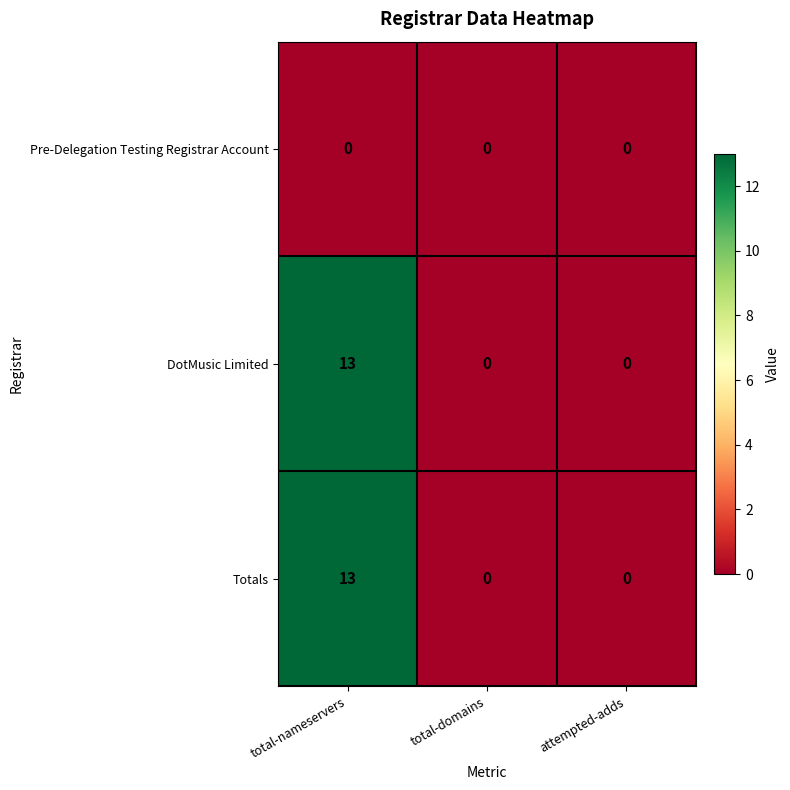

Reading left to right, list all the values displayed in this chart.

Pre-Delegation Testing Registrar Account: total-nameservers=0	total-domains=0	attempted-adds=0
DotMusic Limited: total-nameservers=13	total-domains=0	attempted-adds=0
Totals: total-nameservers=13	total-domains=0	attempted-adds=0